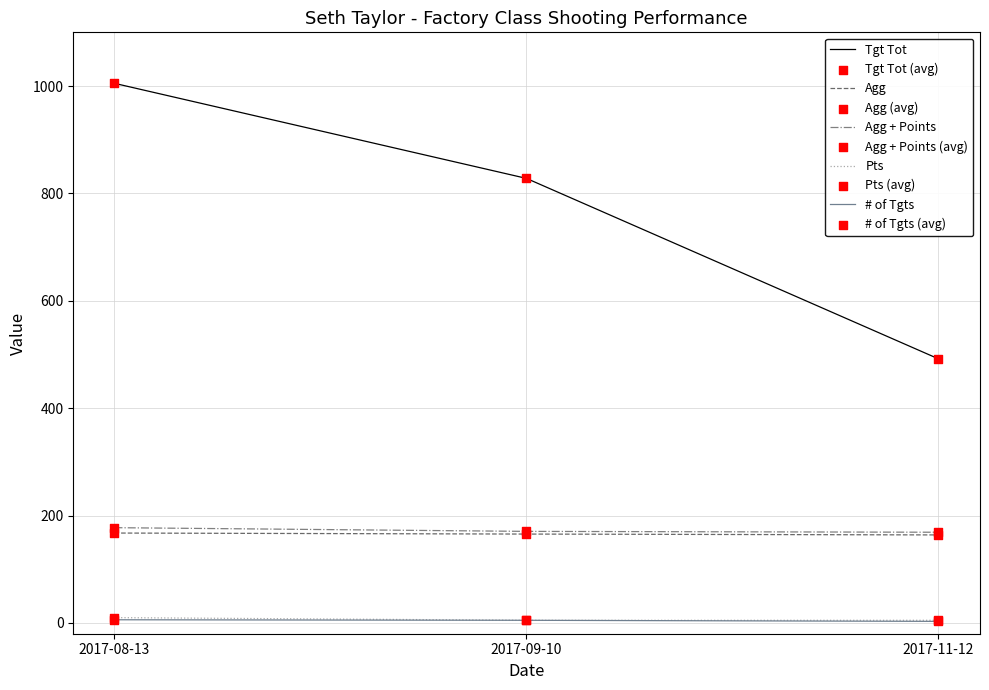

At which category is the sum across all series the highest?

2017-08-13